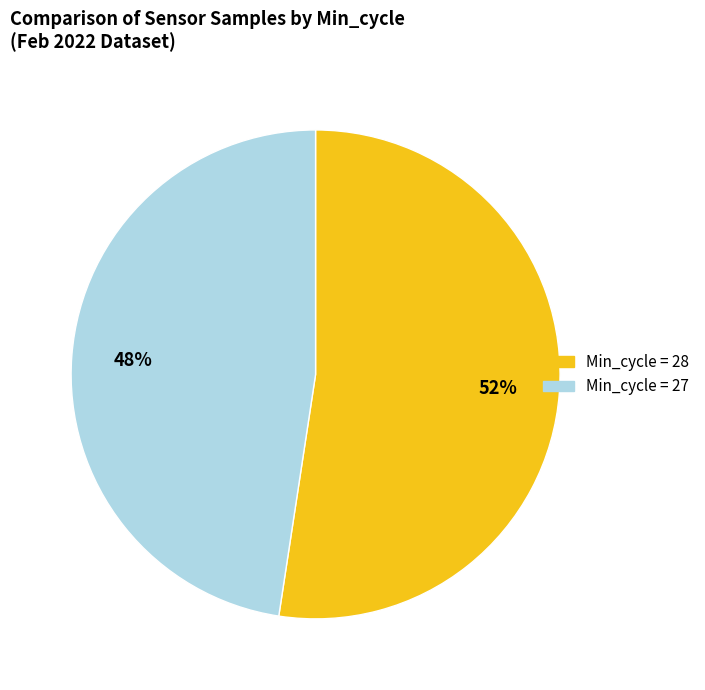

What percentage is the Min_cycle = 27 slice, to the nearest percent?

48%